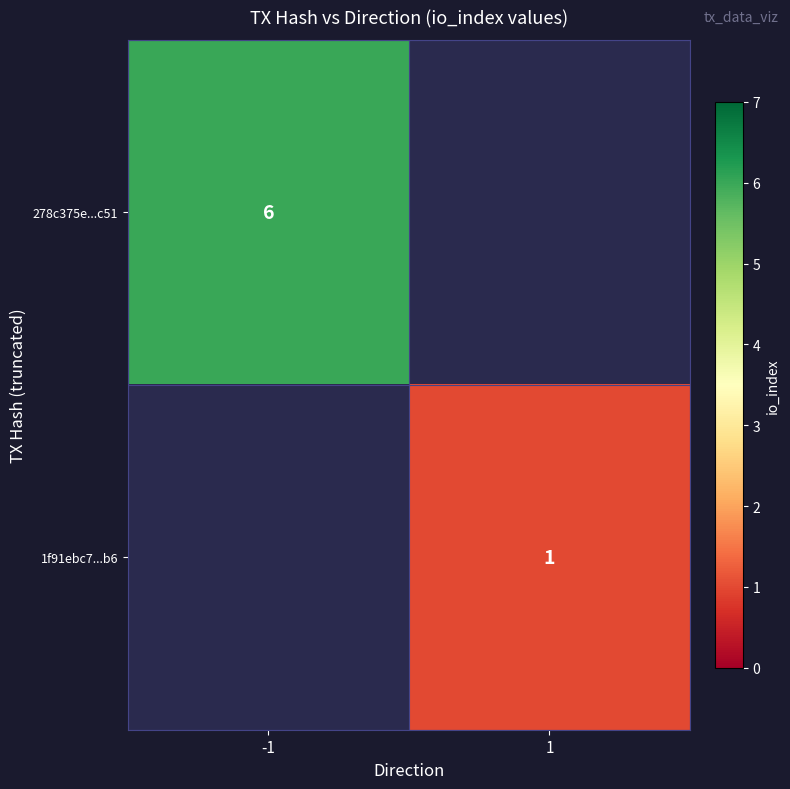

Is it true that 1f91ebc7...b6 equals 1 at 1?

True